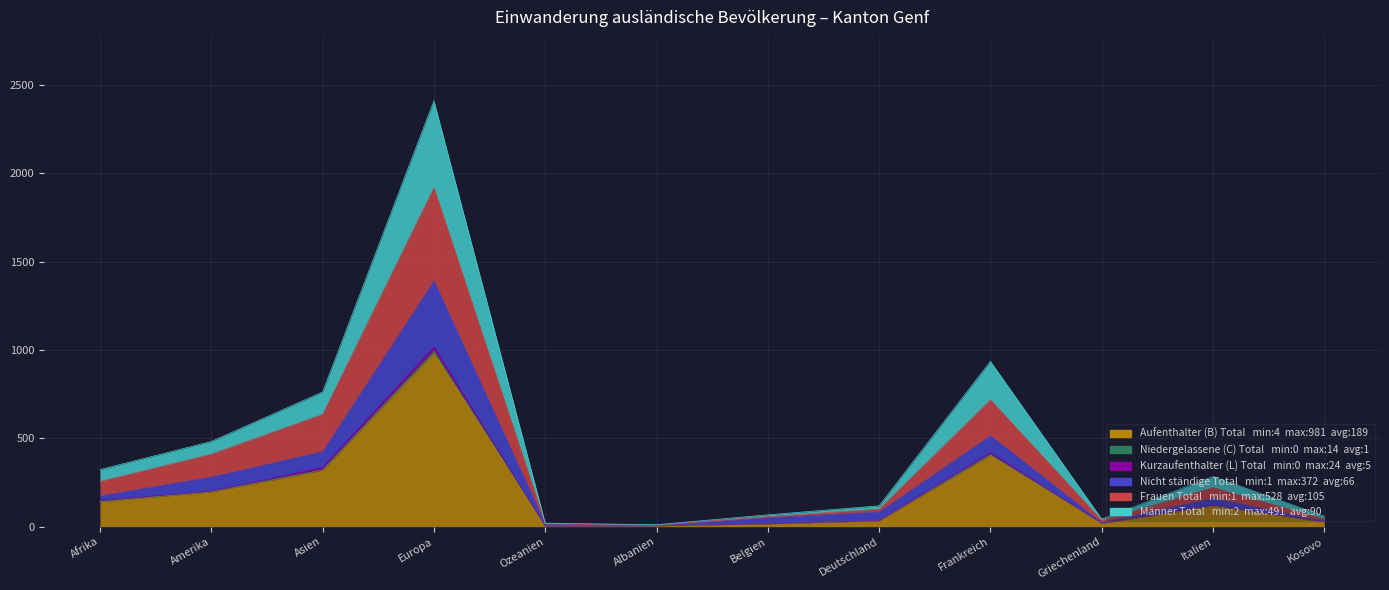

True or false: Nicht ständige Total and Männer Total cross at least once.

False